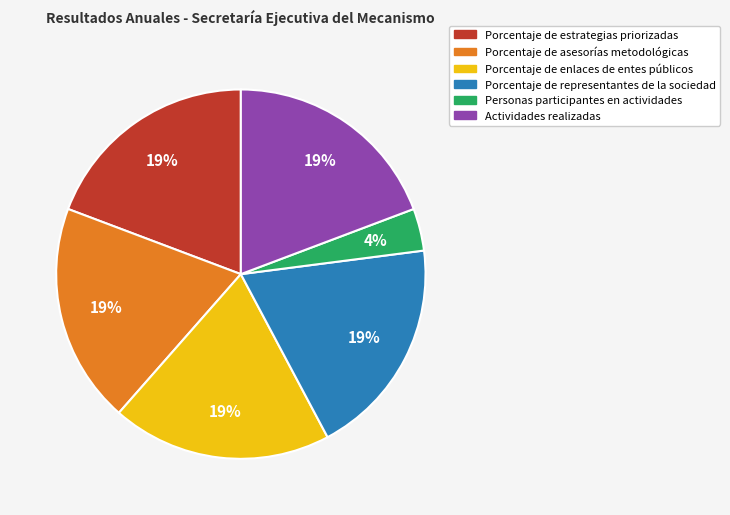

How many segments does this pie chart have?

6